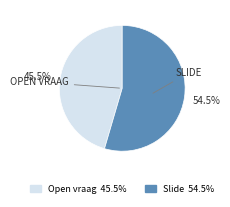

How much of the chart is everything except Open vraag?

54.5%